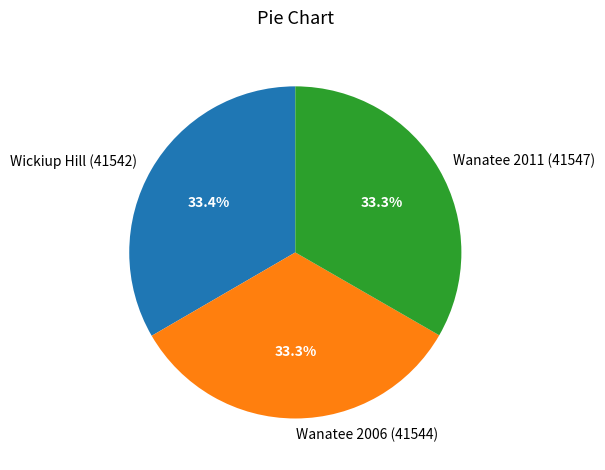

Count the number of slices in the pie.

3